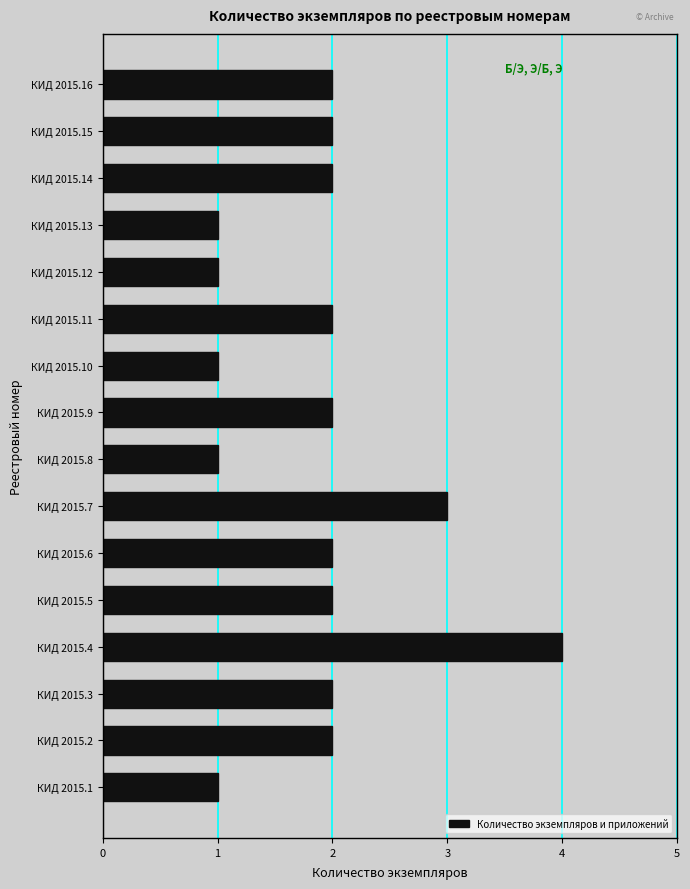

Is it true that the value at КИД 2015.10 is 1?

True